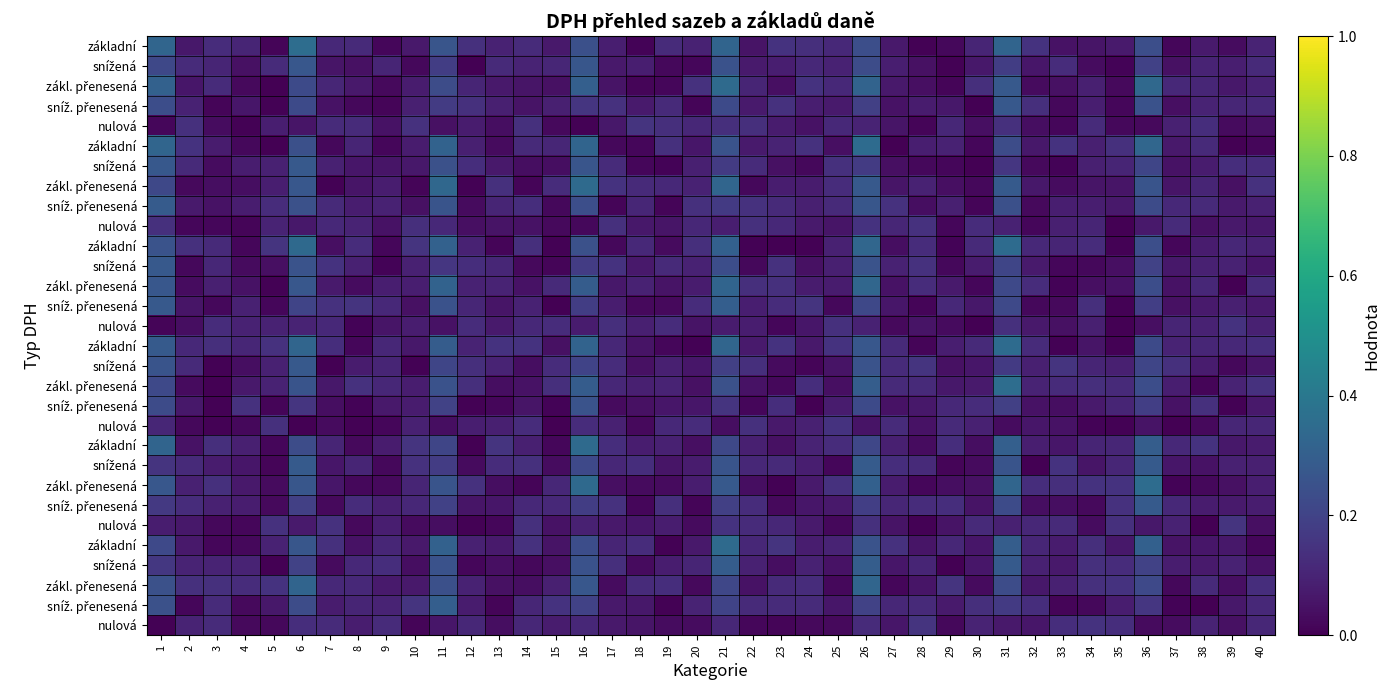

What is the difference between the highest and lowest values at 39?

0.1